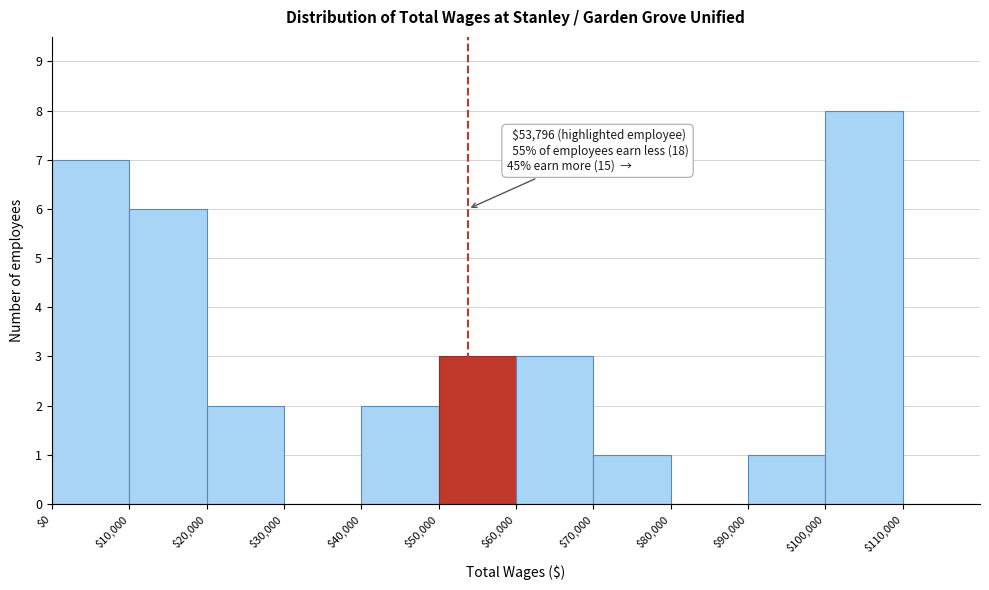

Over which range of the x-axis is the bar tallest?

100000 to 110000